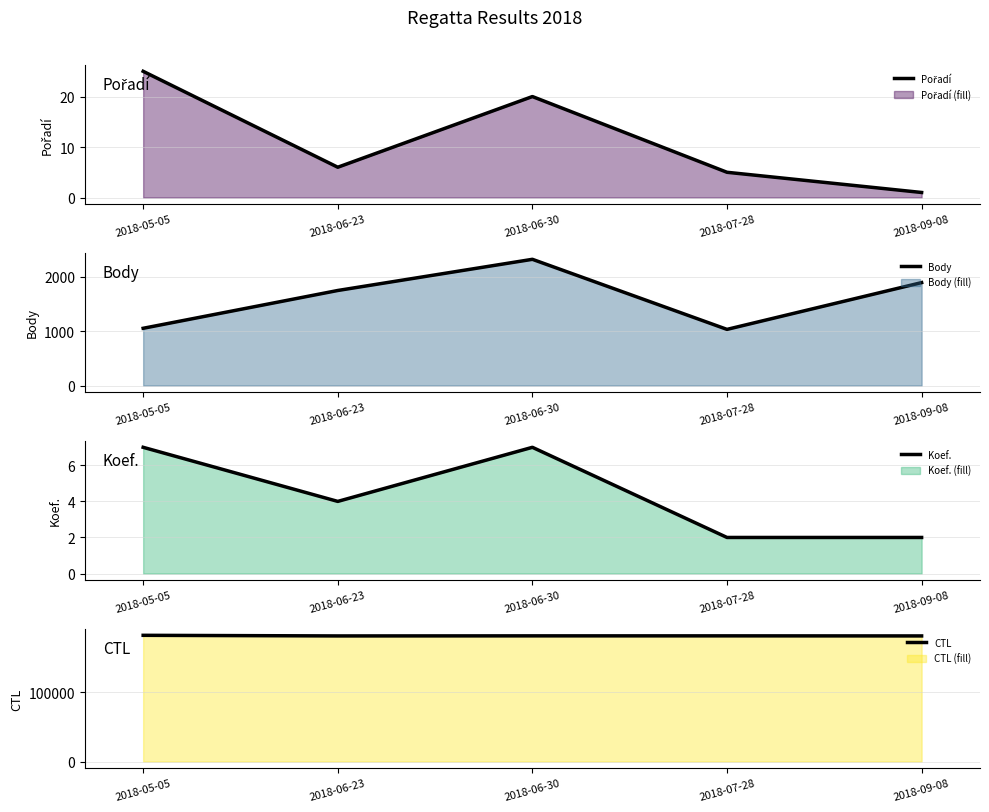

True or false: Body has a value of 1673 at 2018-07-28.

False